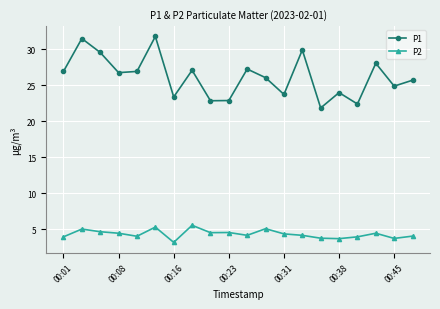

Which series has the largest total across all categories?

P1